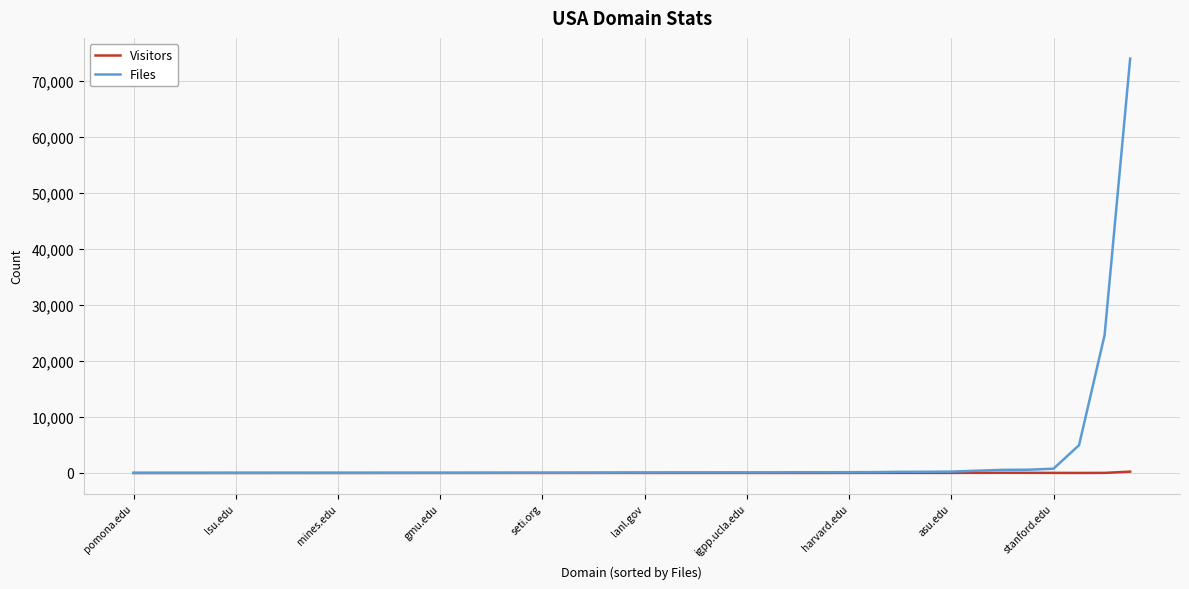

Rank the series by their maximum value, from lowest to highest.

Visitors, Files